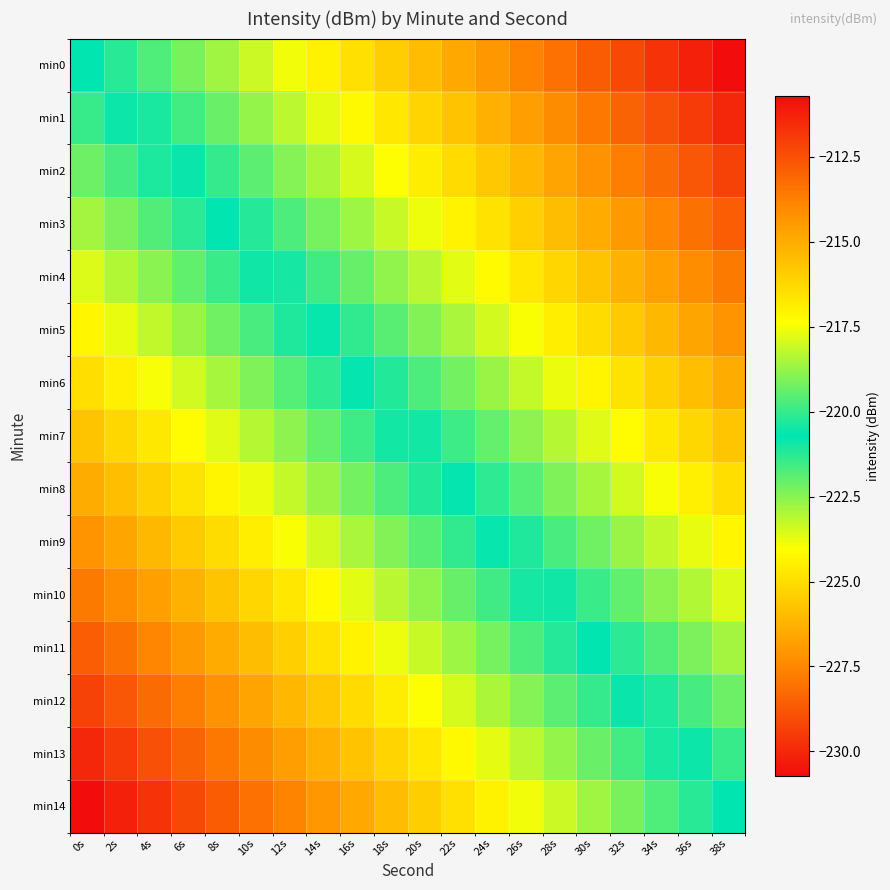

Which category has the highest value across all series?

0s